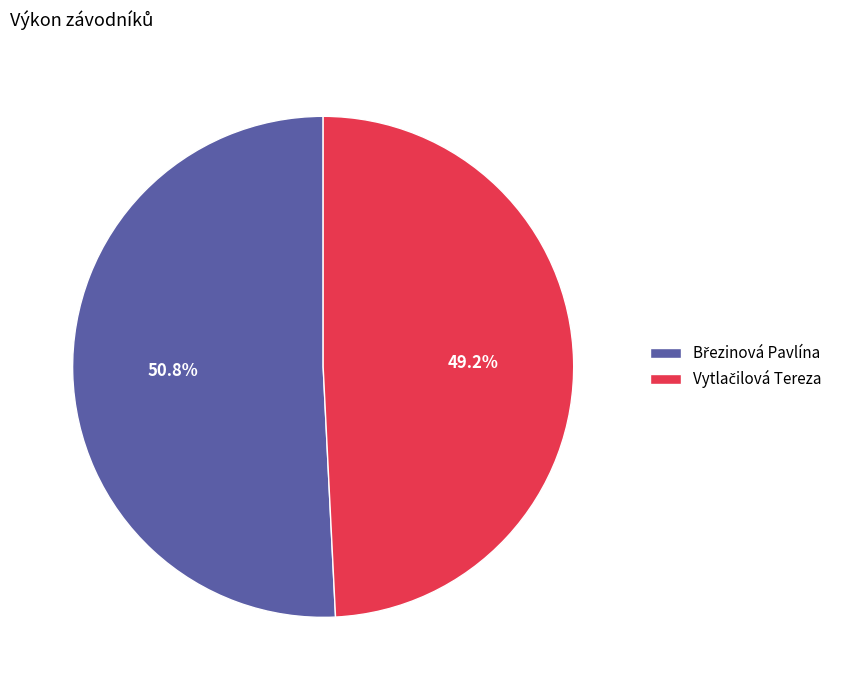

Does any single category account for the majority?

Yes